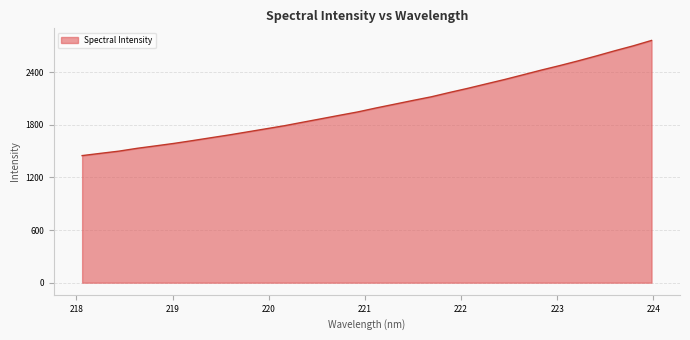

What is the greatest value displayed?

2760.8